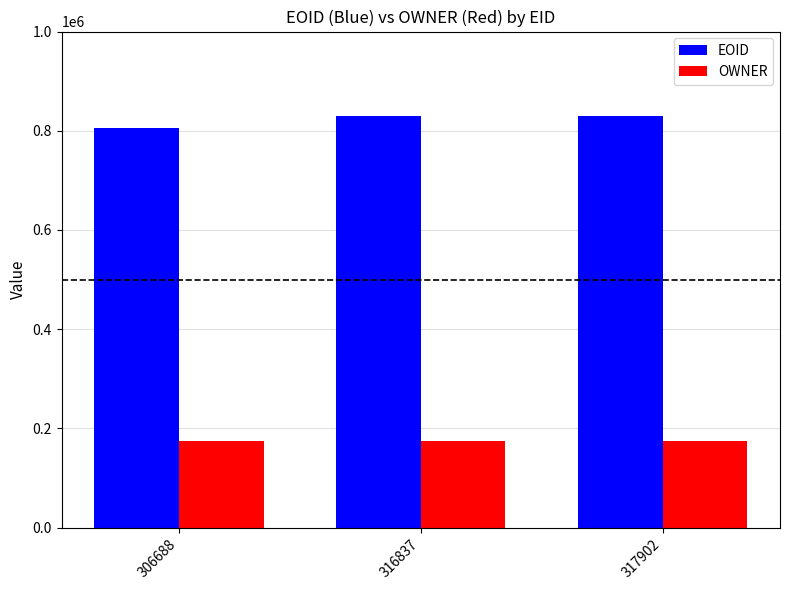

What is the total value across all series at 306688?

980412